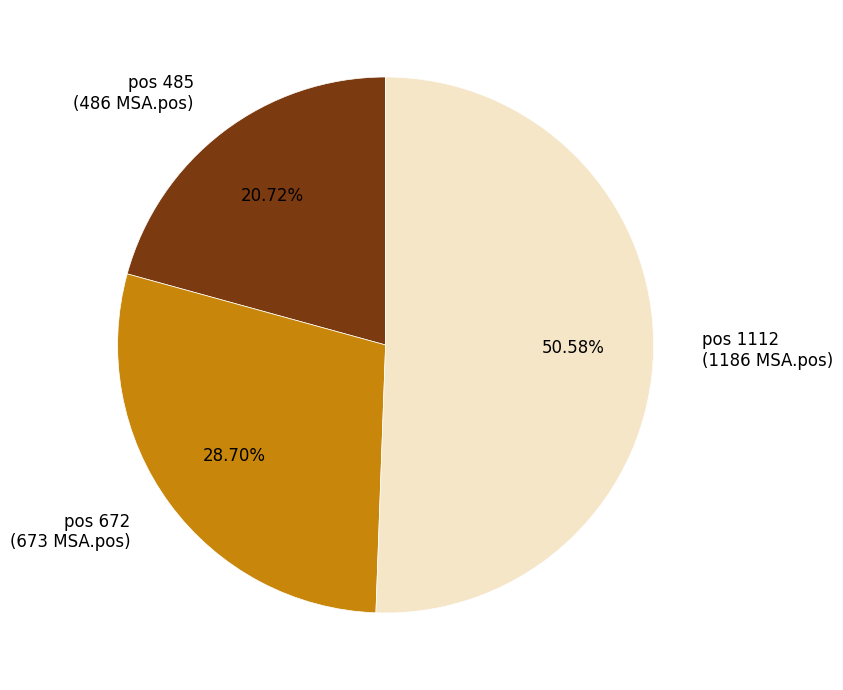

Is there a majority slice in this chart?

Yes